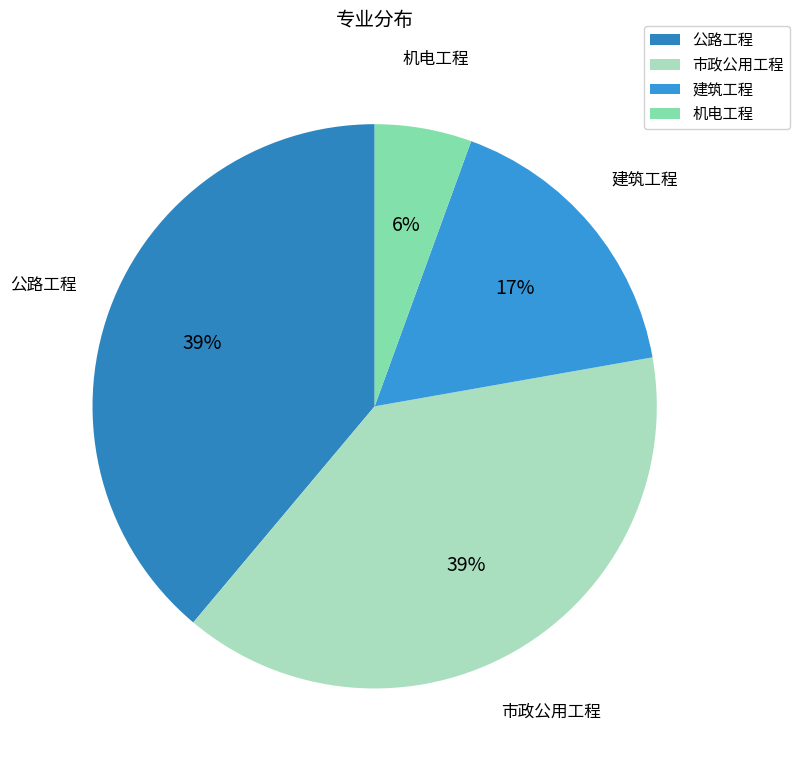

To the nearest percent, what is the average slice percentage?

25%